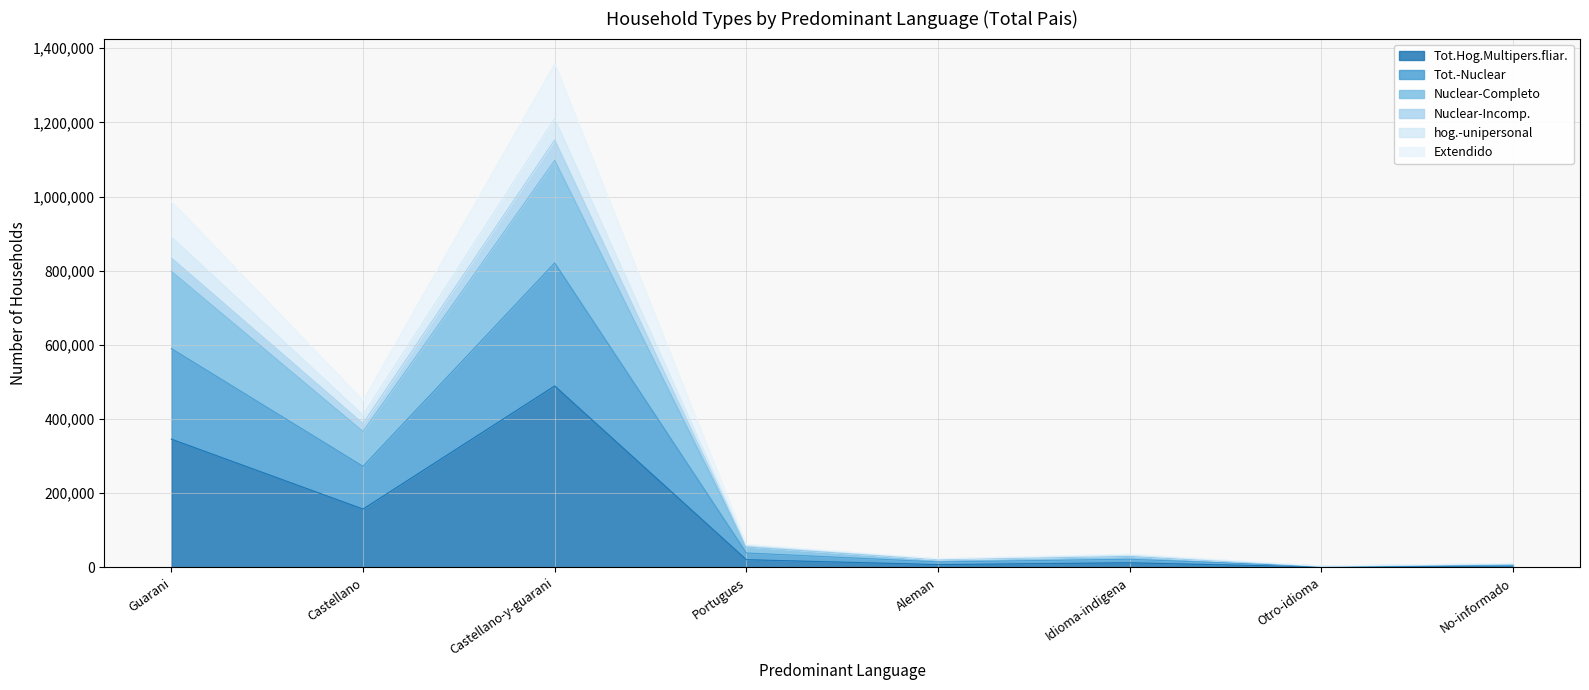

At which category is the sum across all series the highest?

Castellano-y-guarani